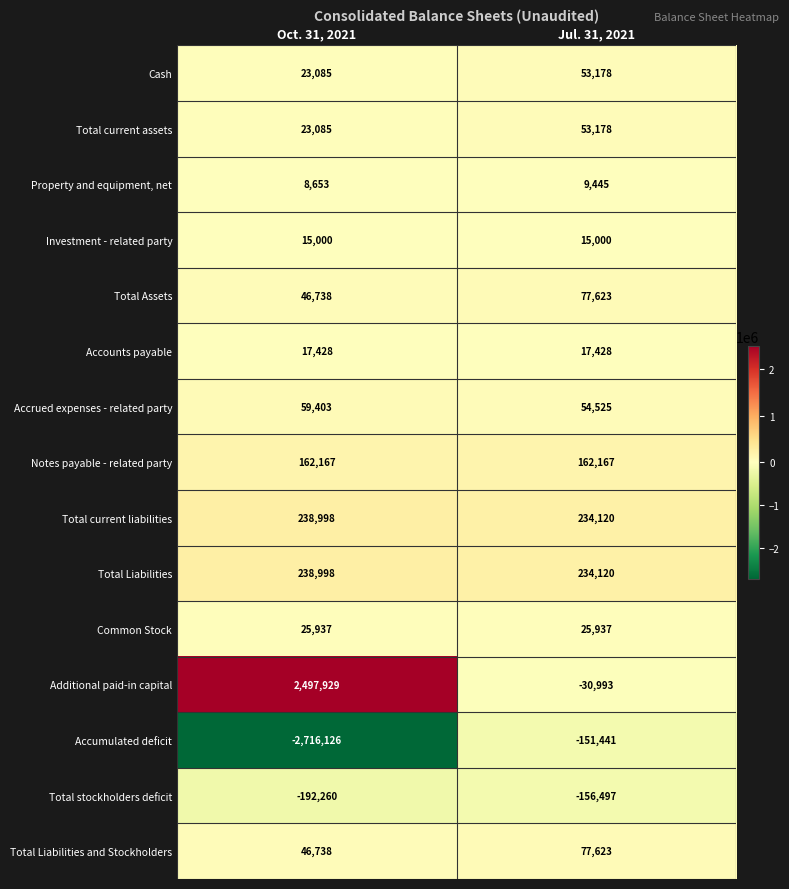

Which series has the largest total across all categories?

Additional paid-in capital